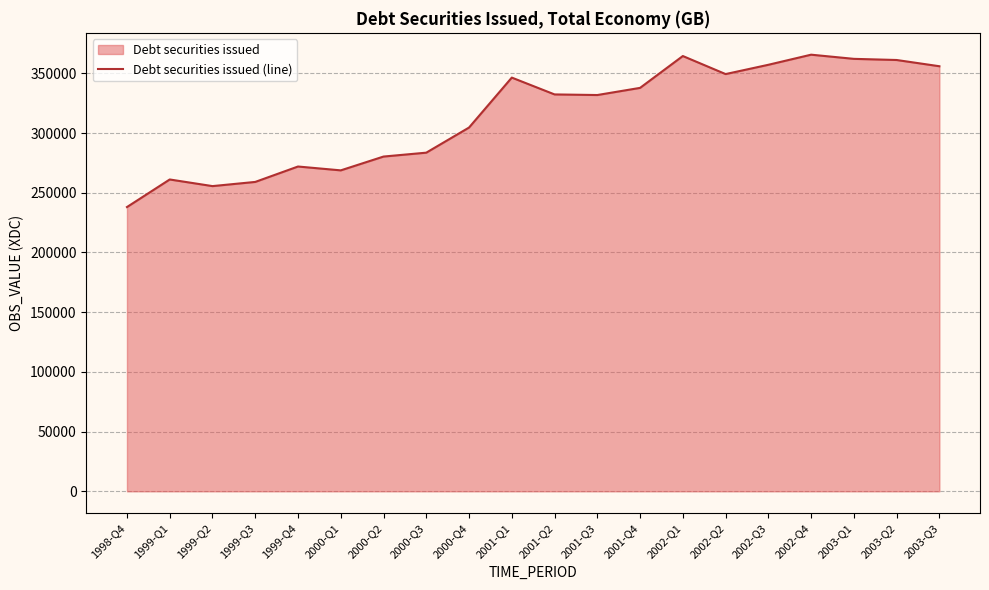

What is the average value?

314355